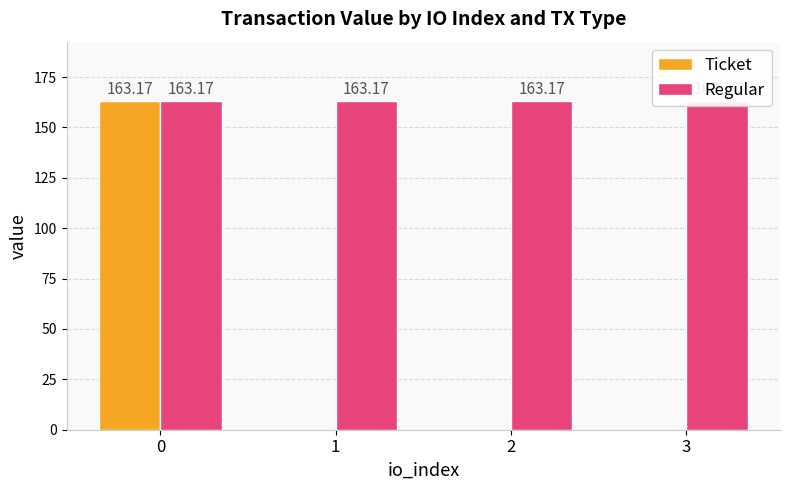

Which series has the largest total across all categories?

Regular